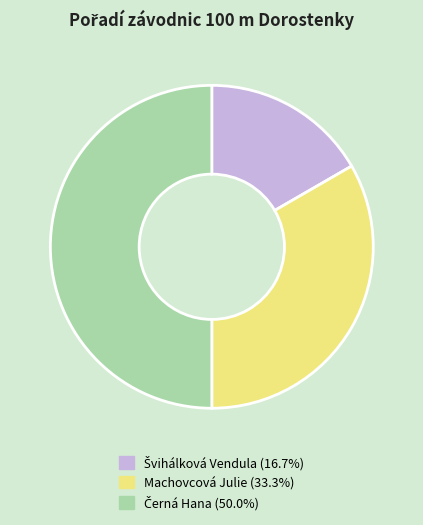

Does Machovcová Julie (33.3%) account for over 50% of the chart?

No